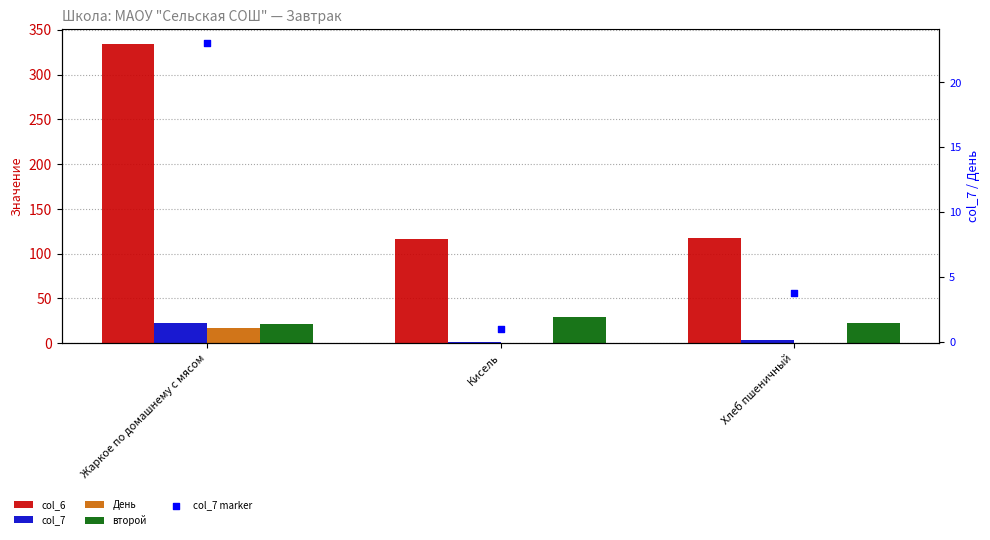

At how many categories does at least one series exceed 24?

3